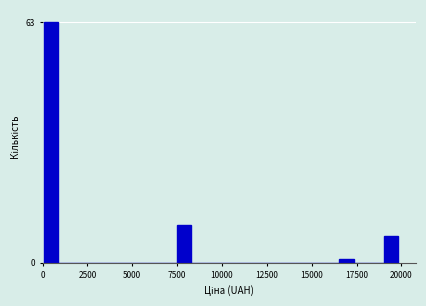

Around what value on the x-axis is the tallest bar? Give the approximate position of its centre, as read against the axis.

500